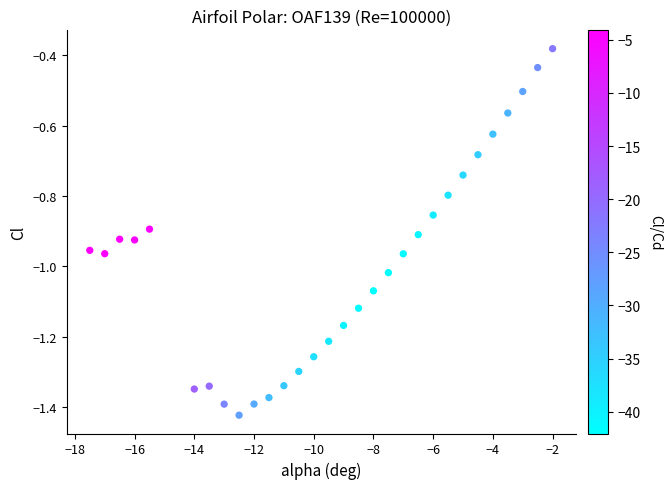

What is the range of Y values (max minus min)?

1.0